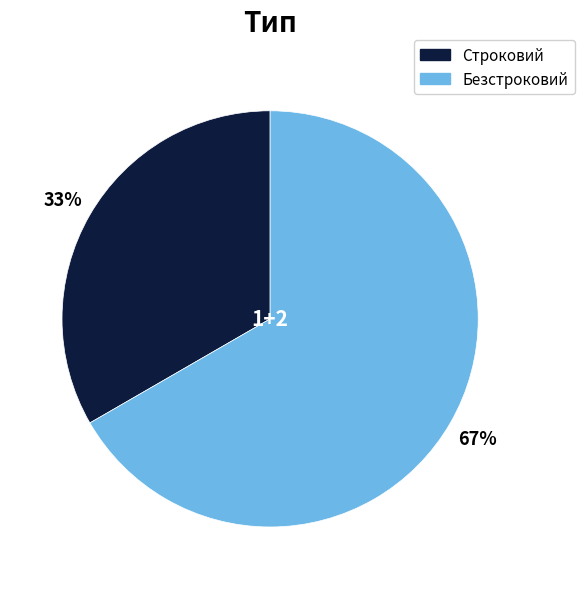

Rank the categories by value from highest to lowest.

Безстроковий, Строковий